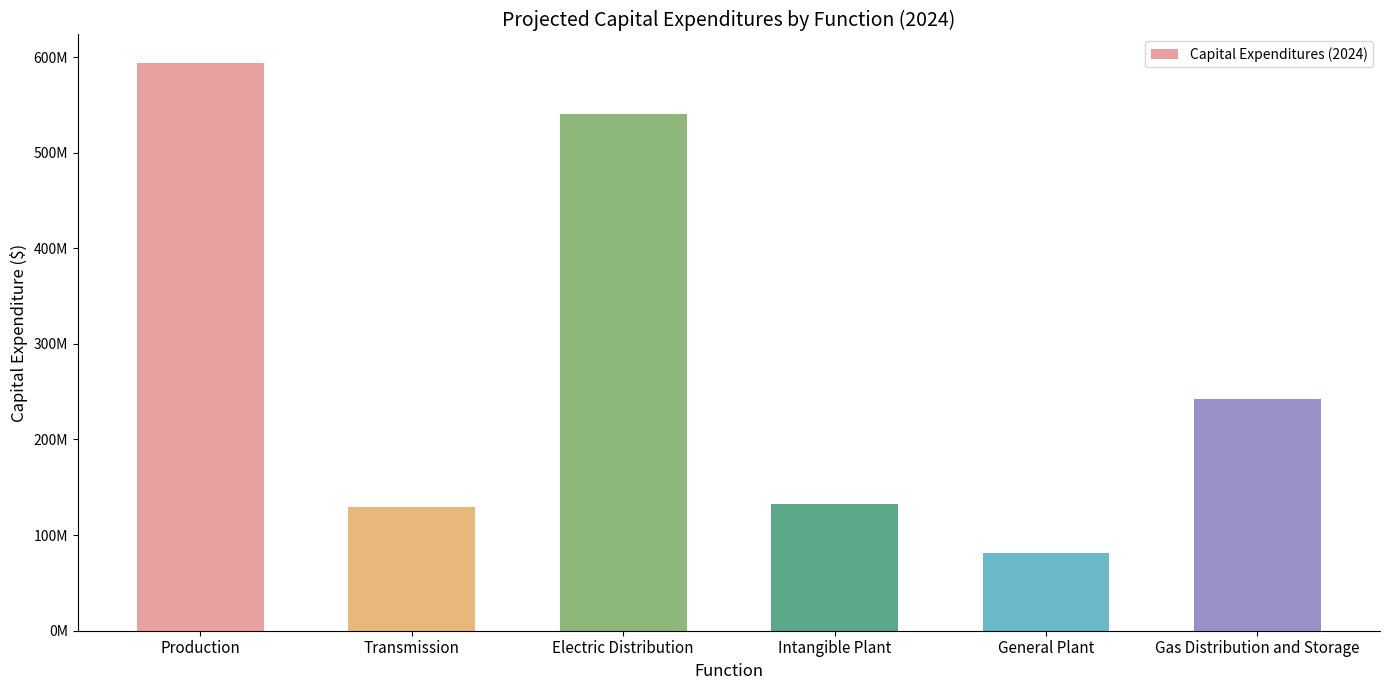

What is the sum of the values at Gas Distribution and Storage and Intangible Plant?

375468622